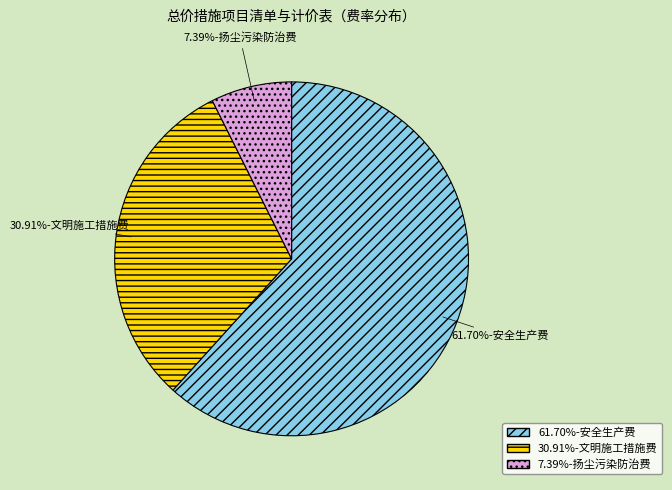

Do 30.91%-文明施工措施费 and 61.70%-安全生产费 together represent more than half of the pie?

Yes